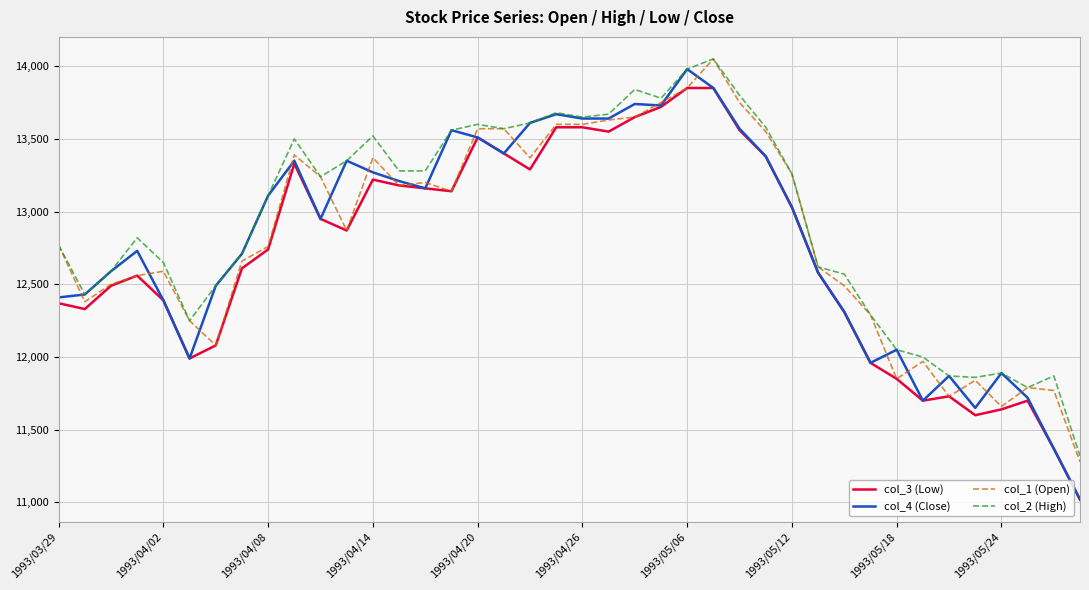

What is the minimum value shown in the chart?

11020